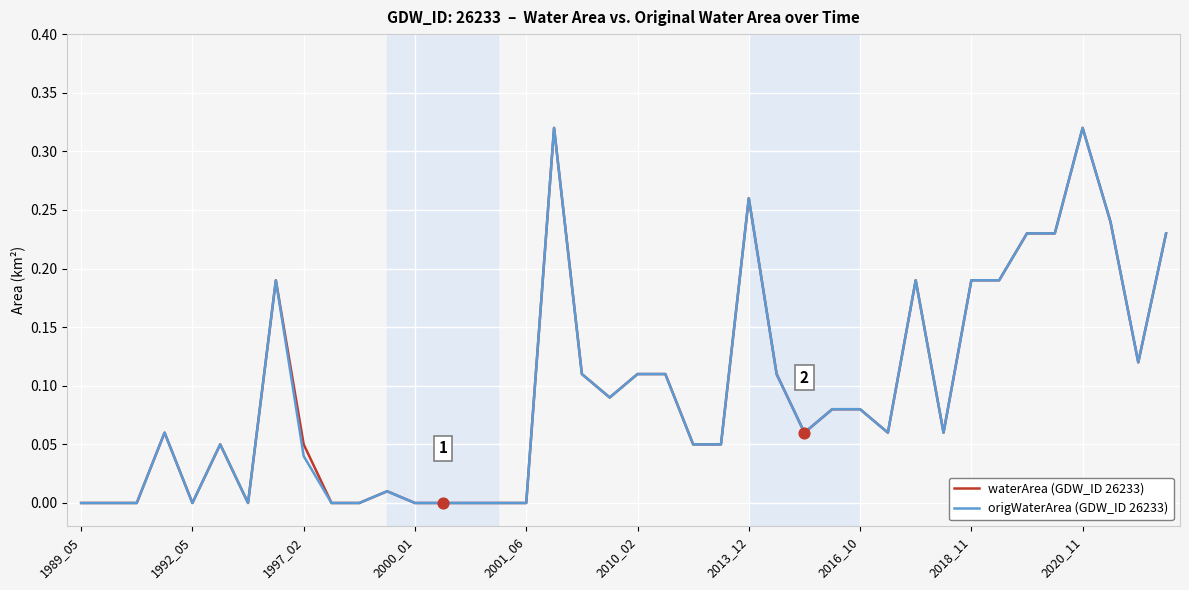

Is this an area chart (filled region under the line)?

No